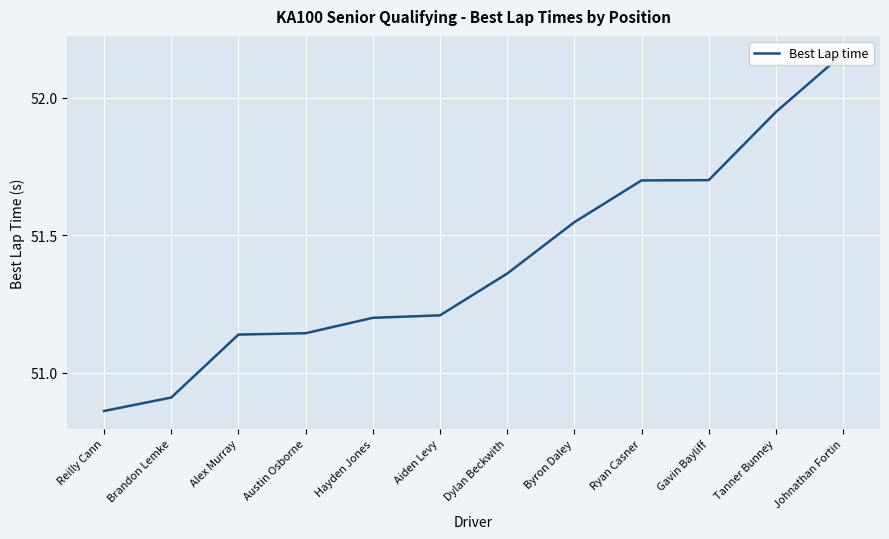

Reading right to left, list all the values displayed in this chart.

Johnathan Fortin=52.2	Tanner Bunney=51.9	Gavin Bayliff=51.7	Ryan Casner=51.7	Byron Daley=51.5	Dylan Beckwith=51.4	Aiden Levy=51.2	Hayden Jones=51.2	Austin Osborne=51.1	Alex Murray=51.1	Brandon Lemke=50.9	Reilly Cann=50.9